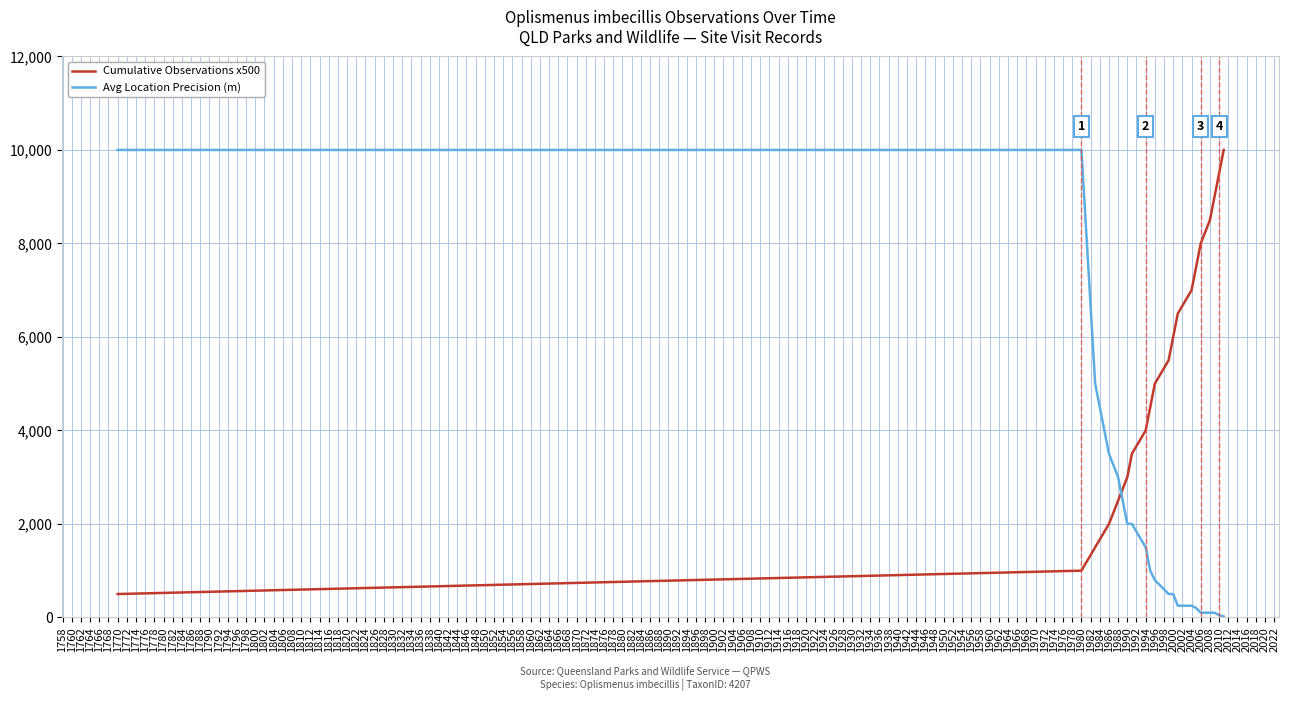

Rank the series by their average value, from lowest to highest.

Avg Location Precision (m), Cumulative Observations x500